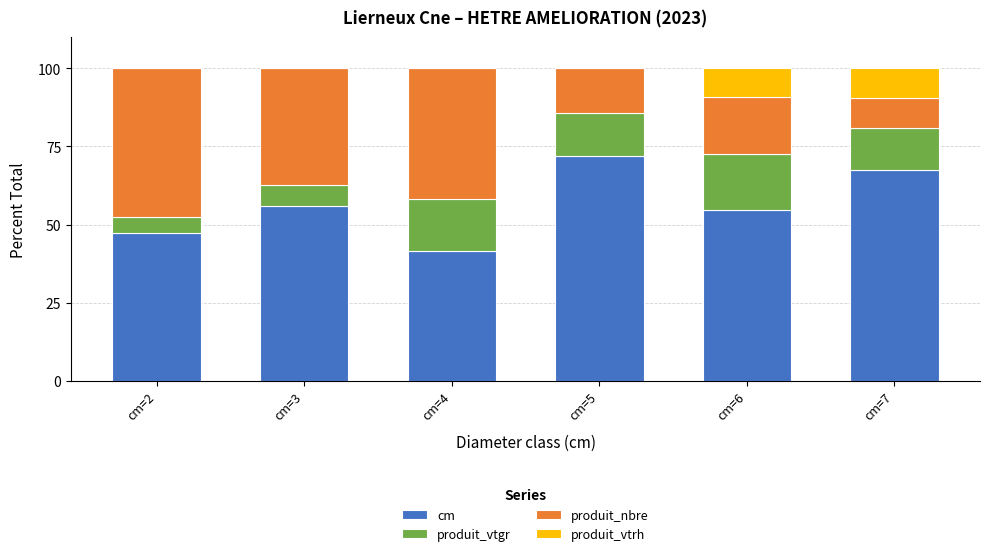

At which label does cm reach its peak?

cm=5